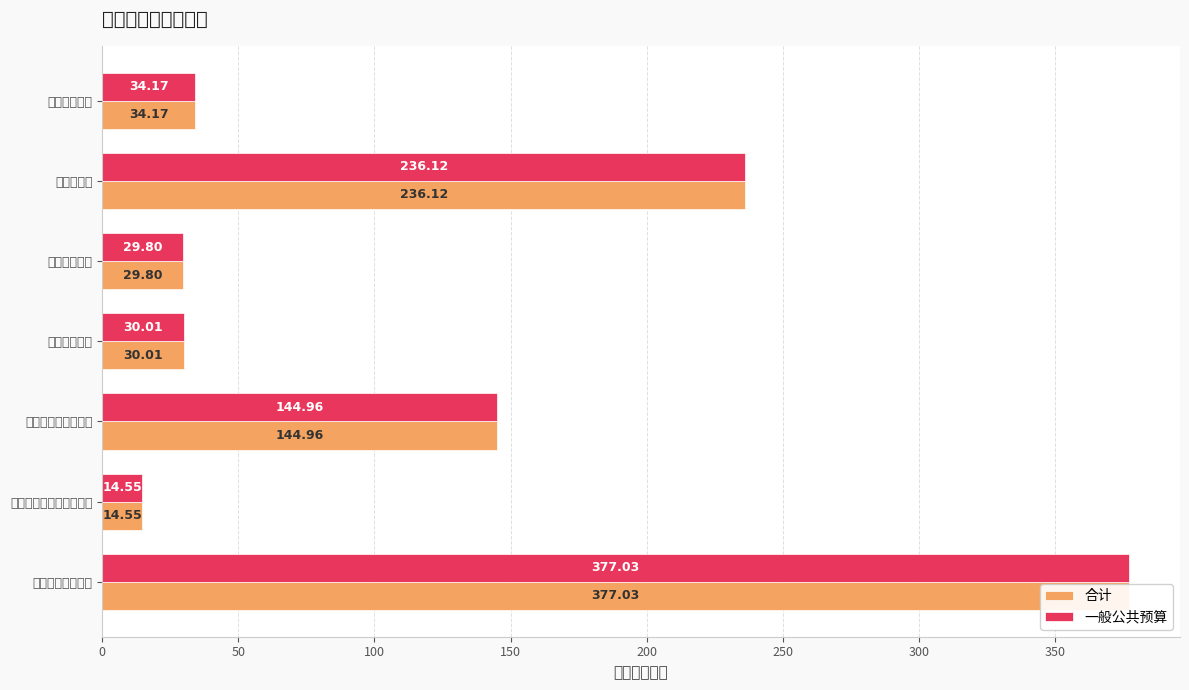

Reading right to left, list all the values displayed in this chart.

合计: 34.2	236.1	29.8	30.0	145.0	14.6	377.0
一般公共预算: 34.2	236.1	29.8	30.0	145.0	14.6	377.0